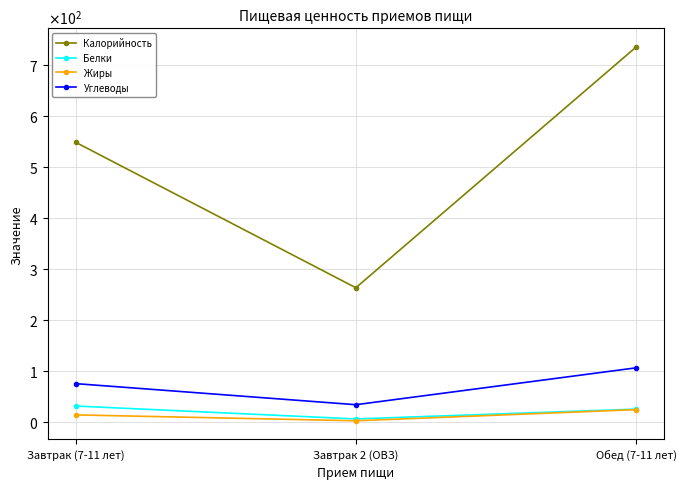

Does the chart have visible grid lines?

Yes